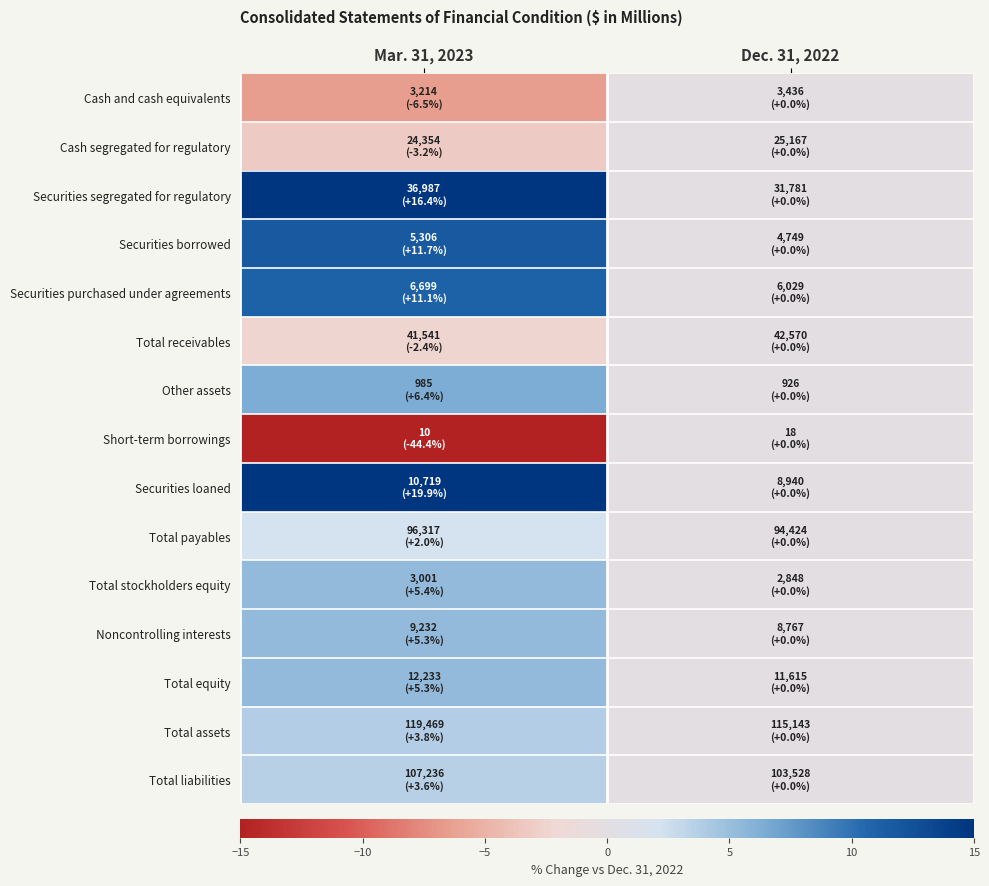

List the series in order of their peak value, highest first.

Securities loaned, Securities segregated for regulatory, Securities borrowed, Securities purchased under agreements, Other assets, Total stockholders equity, Total equity, Noncontrolling interests, Total assets, Total liabilities, Total payables, Cash and cash equivalents, Cash segregated for regulatory, Total receivables, Short-term borrowings